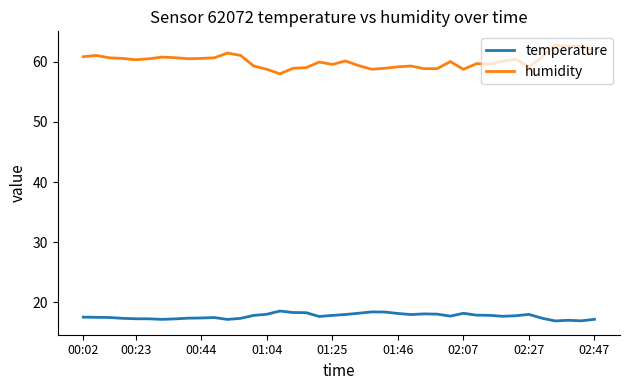

List the series in order of their peak value, lowest first.

temperature, humidity